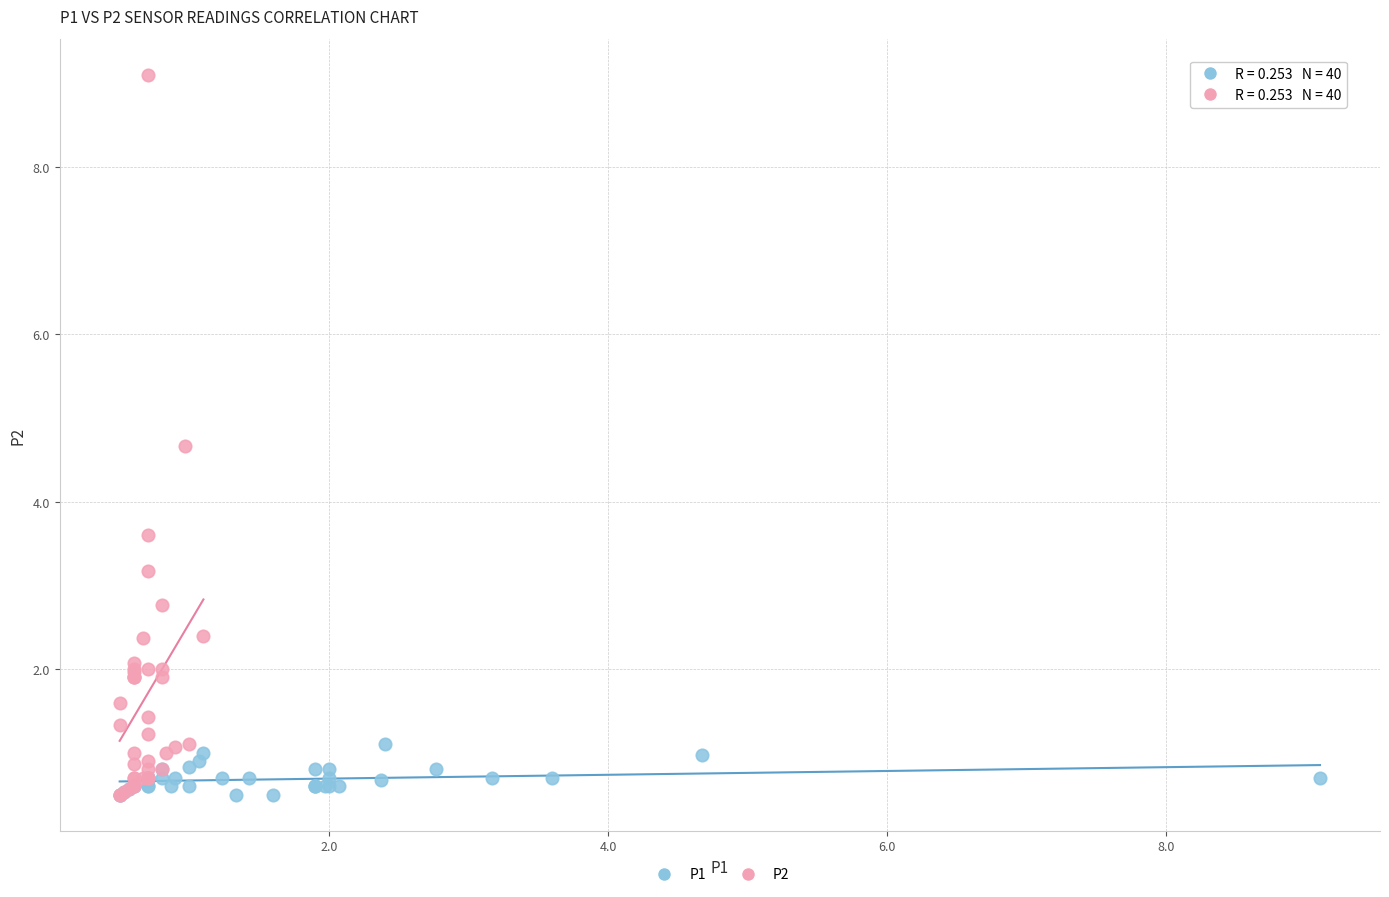

Which series reaches the maximum Y coordinate?

P2